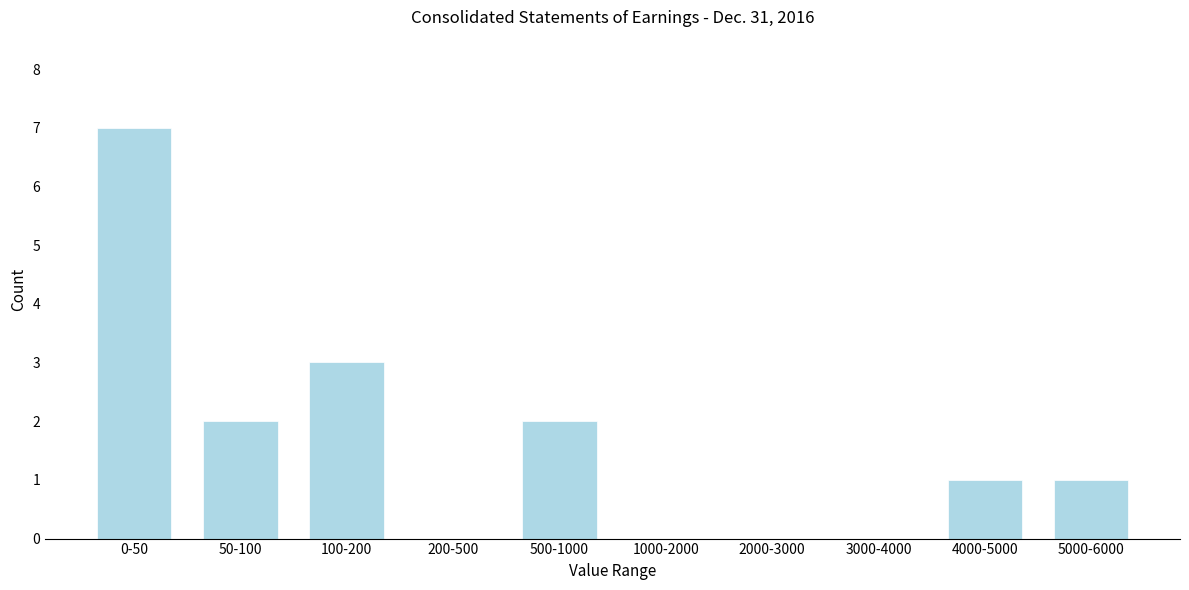

Reading left to right, extract all data points from this chart.

0-50=7	50-100=2	100-200=3	200-500=0	500-1000=2	1000-2000=0	2000-3000=0	3000-4000=0	4000-5000=1	5000-6000=1